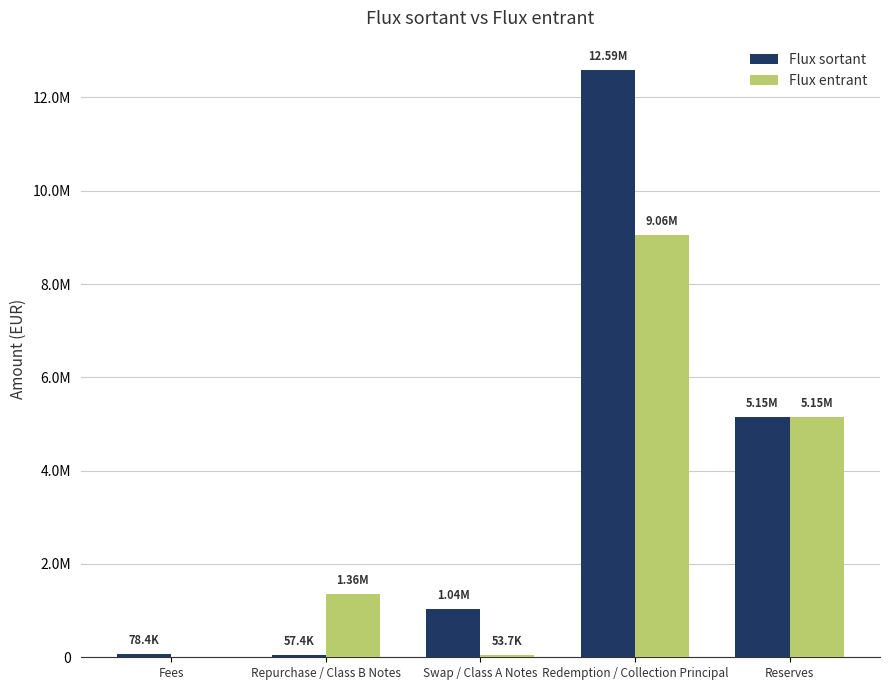

True or false: Flux sortant has a value of 7283976.7 at Reserves.

False